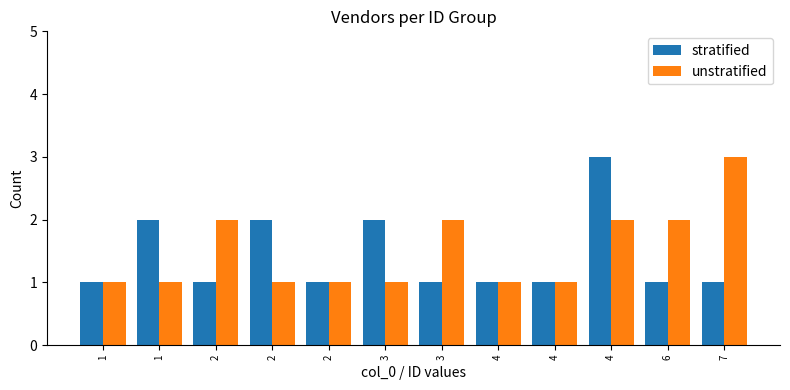

Reading left to right, extract all data points from this chart.

stratified: 1	2	1	2	1	2	1	1	1	3	1	1
unstratified: 1	1	2	1	1	1	2	1	1	2	2	3